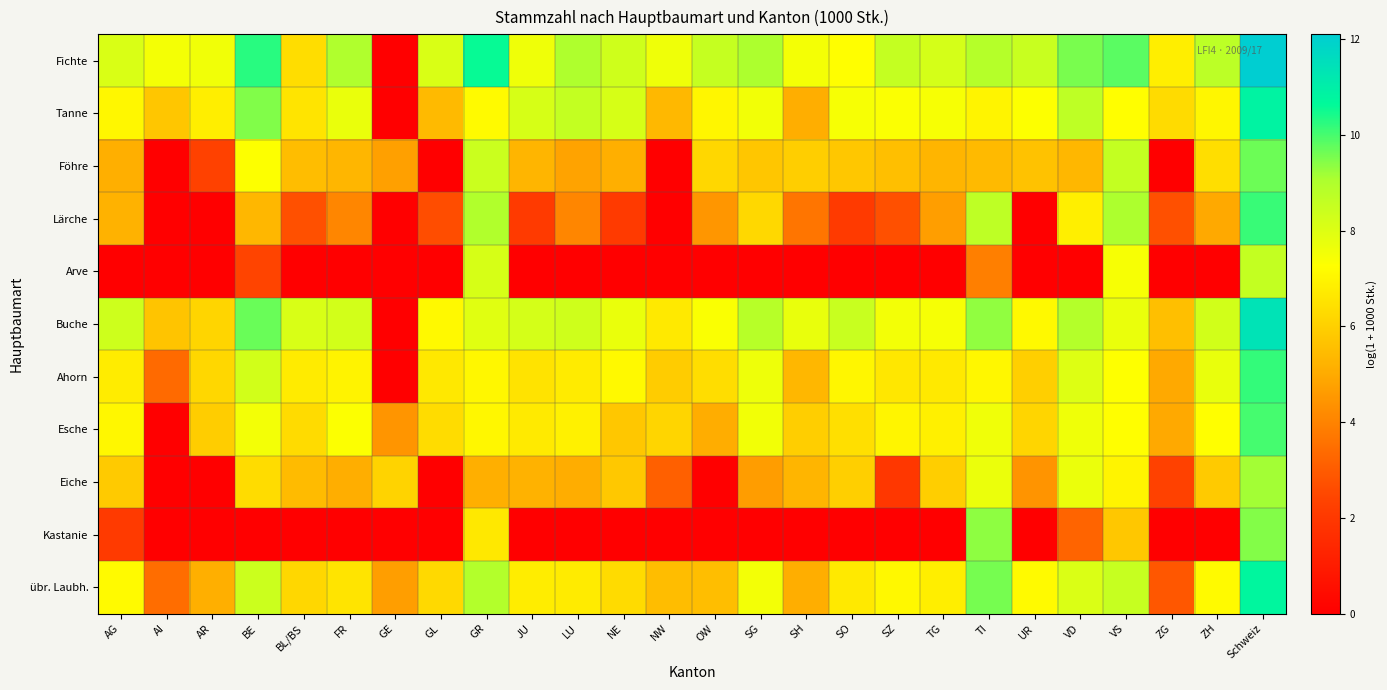

Which series changed the most between JU and UR?

Lärche